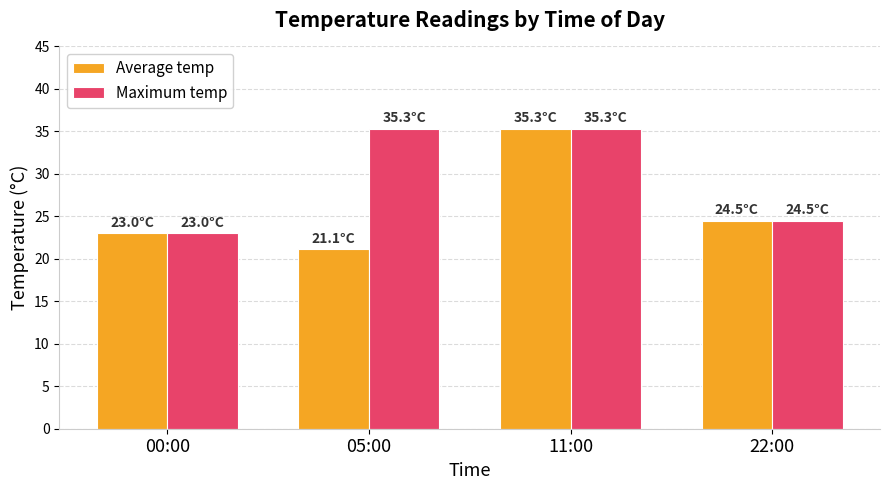

The value of Maximum temp at 05:00 is 35.3. True or false?

True